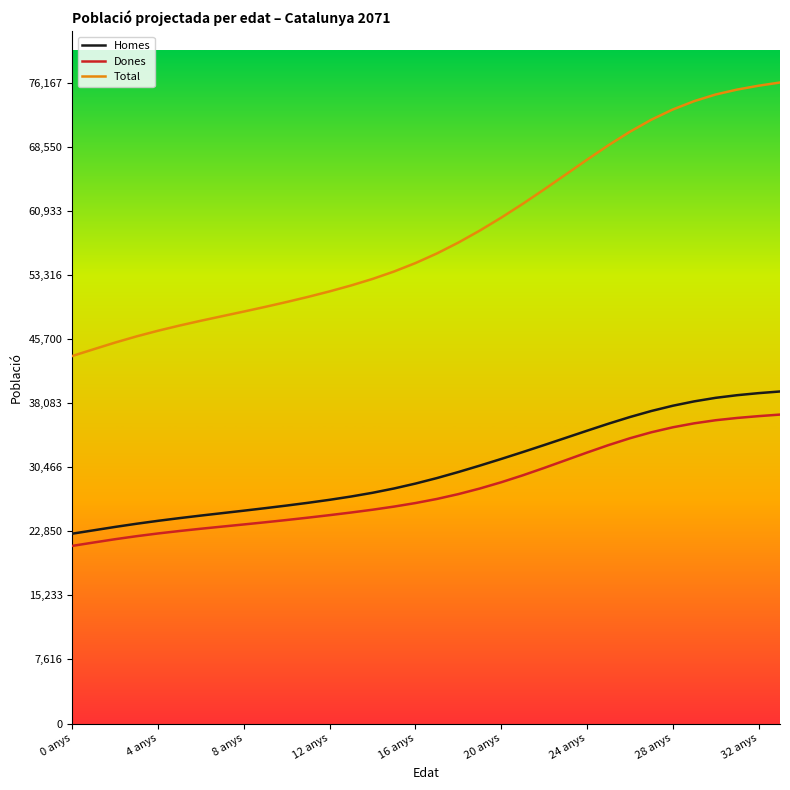

True or false: Homes and Total cross at least once.

False